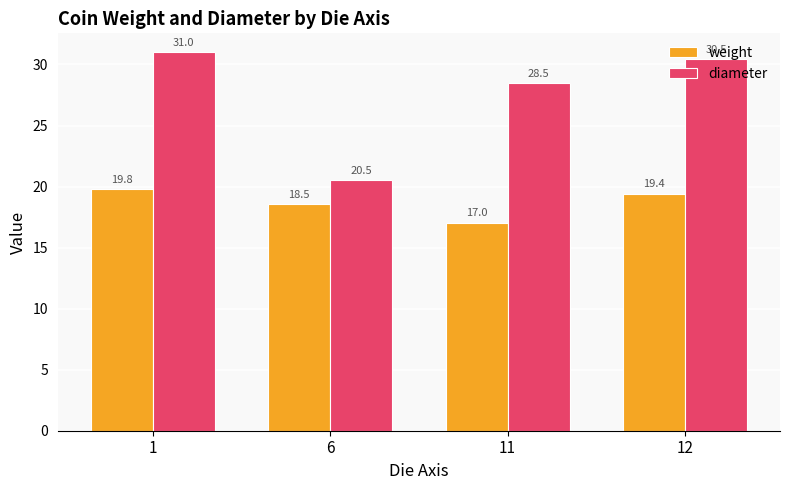

What is the value of the diameter bar at the 3rd from the left?

28.5